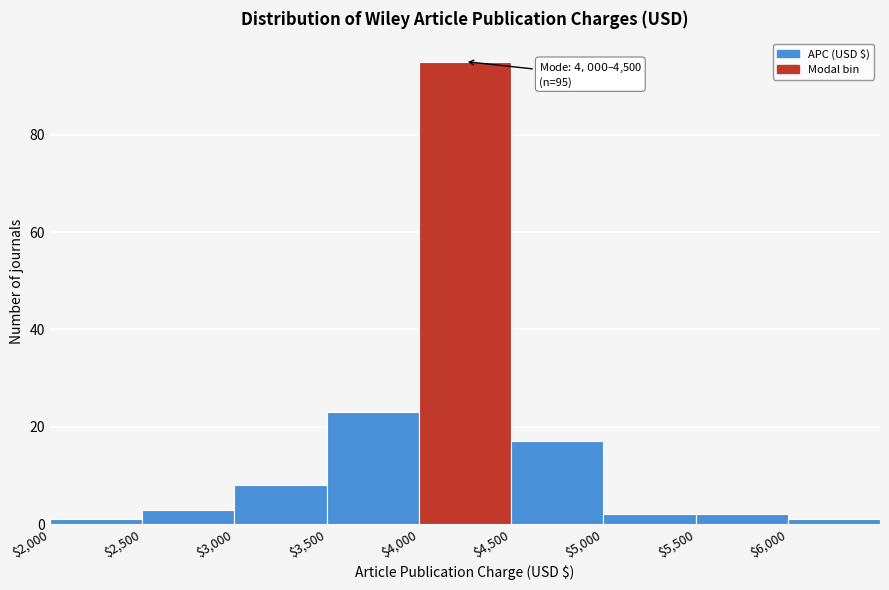

Which range on the x-axis has the tallest bar?

4000 to 4500